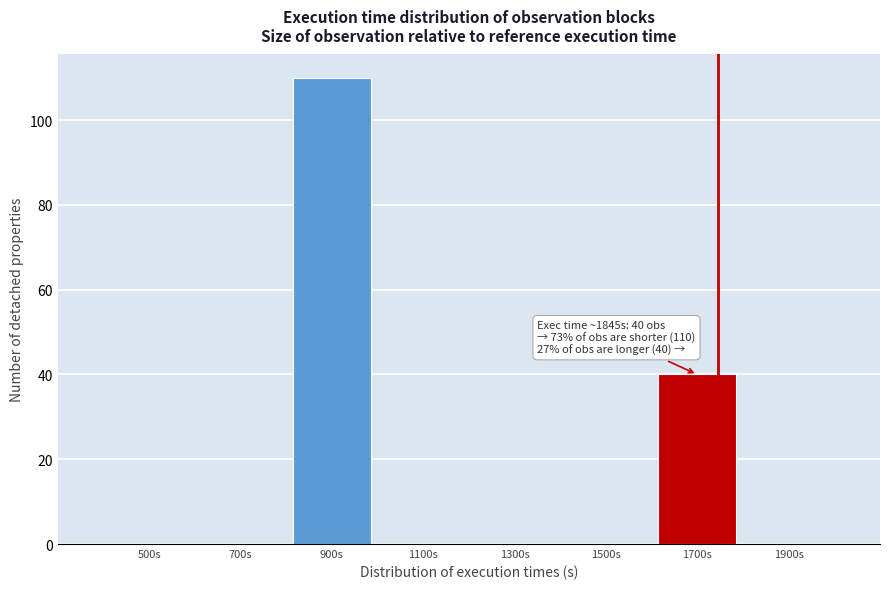

Reading left to right, list all the values displayed in this chart.

500s=0	700s=0	900s=110	1100s=0	1300s=0	1500s=0	1700s=40	1900s=0